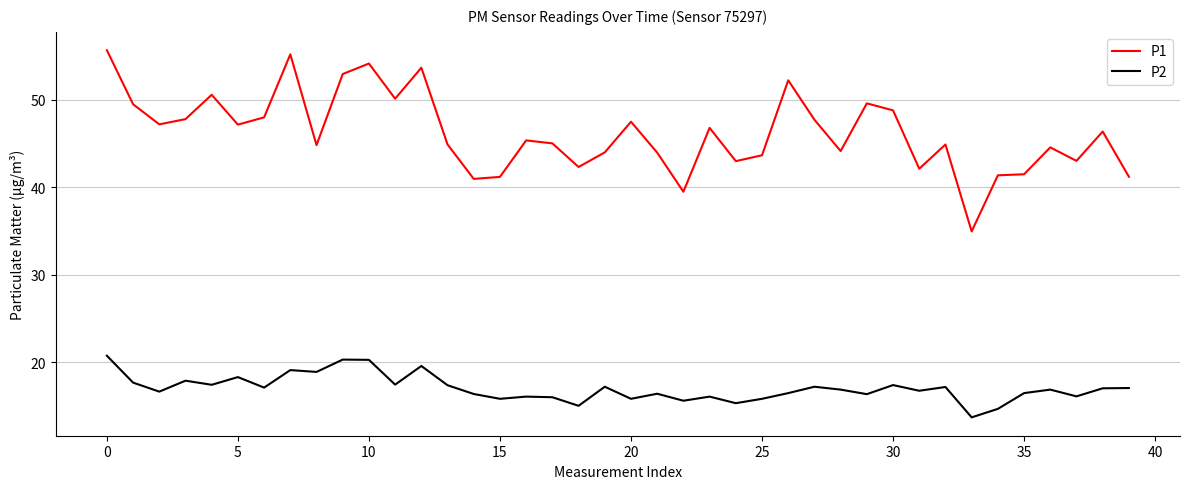

What are all the series names shown in the legend?

P1, P2